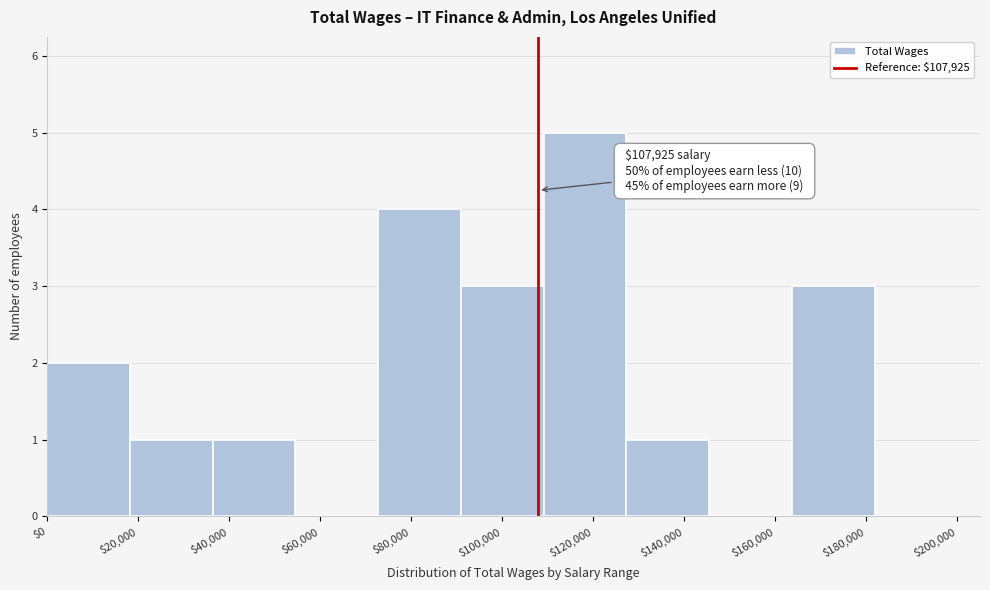

Which range on the x-axis has the tallest bar?

110000 to 128000